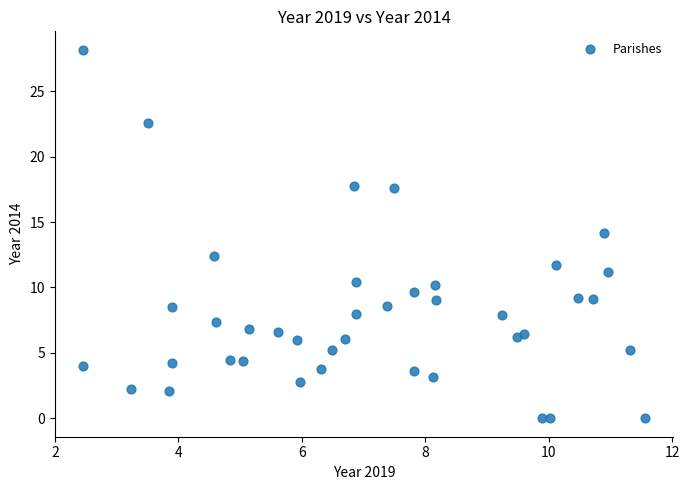

What is the range of X values (max minus min)?

9.1